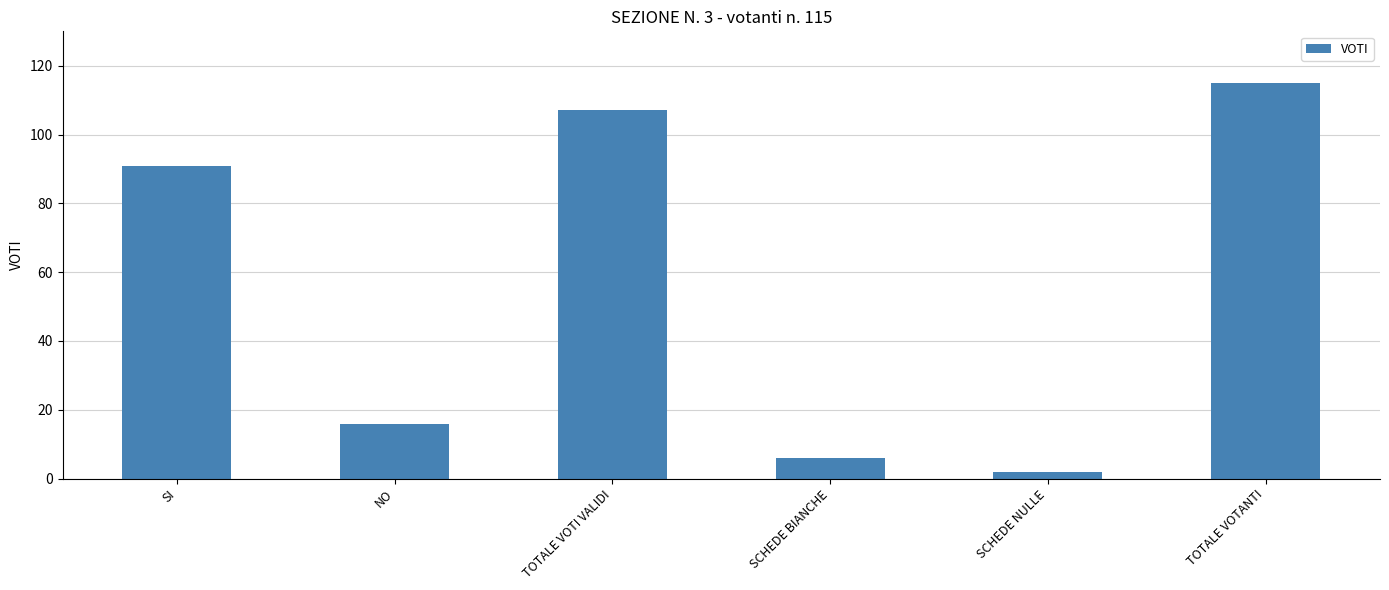

The value at NO is 16. True or false?

True